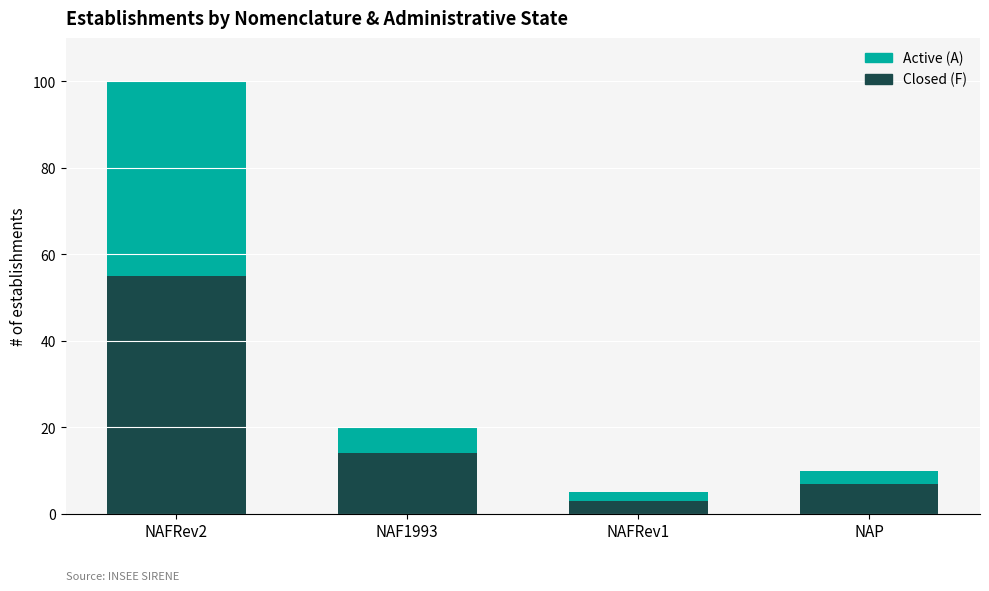

Reading left to right, transcribe the values for Closed (F).

55	14	3	7